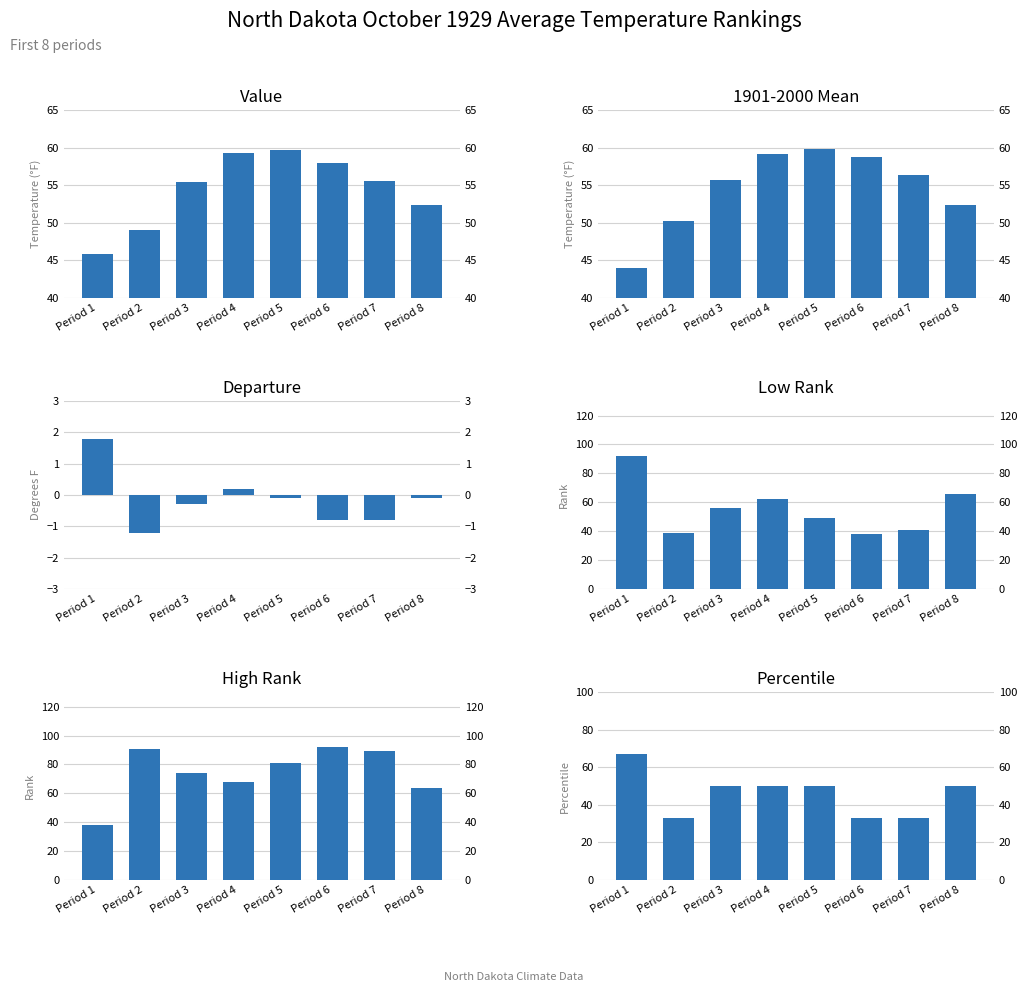

Reading left to right, extract all data points from this chart.

Value: 45.8	49.0	55.4	59.3	59.7	58.0	55.5	52.3
1901-2000 Mean: 44.0	50.2	55.7	59.1	59.8	58.8	56.3	52.4
Departure: 1.8	-1.2	-0.3	0.2	-0.1	-0.8	-0.8	-0.1
Low Rank: 92.0	39.0	56.0	62.0	49.0	38.0	41.0	66.0
High Rank: 38.0	91.0	74.0	68.0	81.0	92.0	89.0	64.0
Percentile: 67.0	33.0	50.0	50.0	50.0	33.0	33.0	50.0